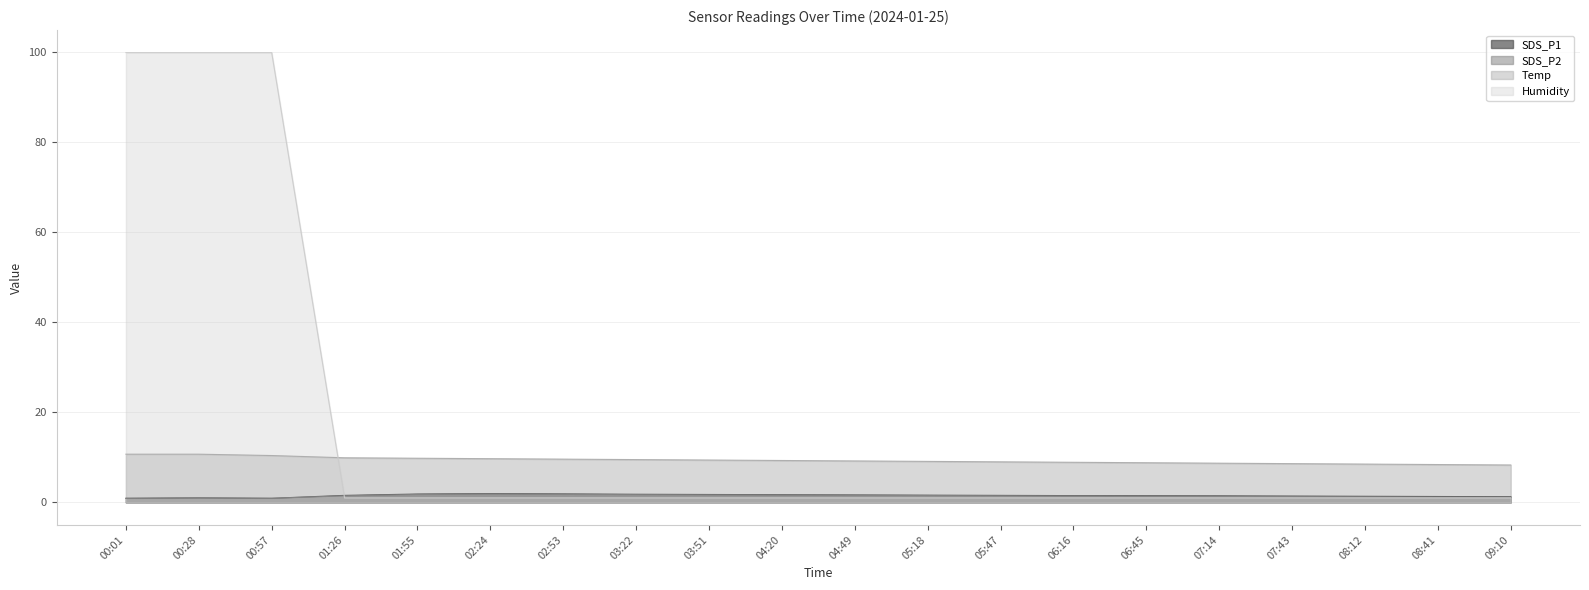

Reading left to right, transcribe all the data shown in this chart.

SDS_P1: 0.9	1.0	0.9	1.6	1.9	1.9	1.9	1.8	1.8	1.7	1.6	1.6	1.6	1.5	1.5	1.4	1.4	1.4	1.3	1.2
SDS_P2: 0.9	1.0	0.9	1.4	1.8	1.9	1.8	1.7	1.6	1.6	1.6	1.5	1.4	1.4	1.4	1.3	1.2	1.2	1.1	1.1
Temp: 10.7	10.7	10.4	9.9	9.8	9.7	9.6	9.5	9.4	9.3	9.2	9.1	9.0	8.9	8.8	8.7	8.6	8.5	8.4	8.3
Humidity: 99.9	99.9	99.9	1.0	1.0	1.0	1.0	1.0	1.0	1.0	1.0	1.0	1.0	1.0	1.0	1.0	1.0	1.0	1.0	1.0